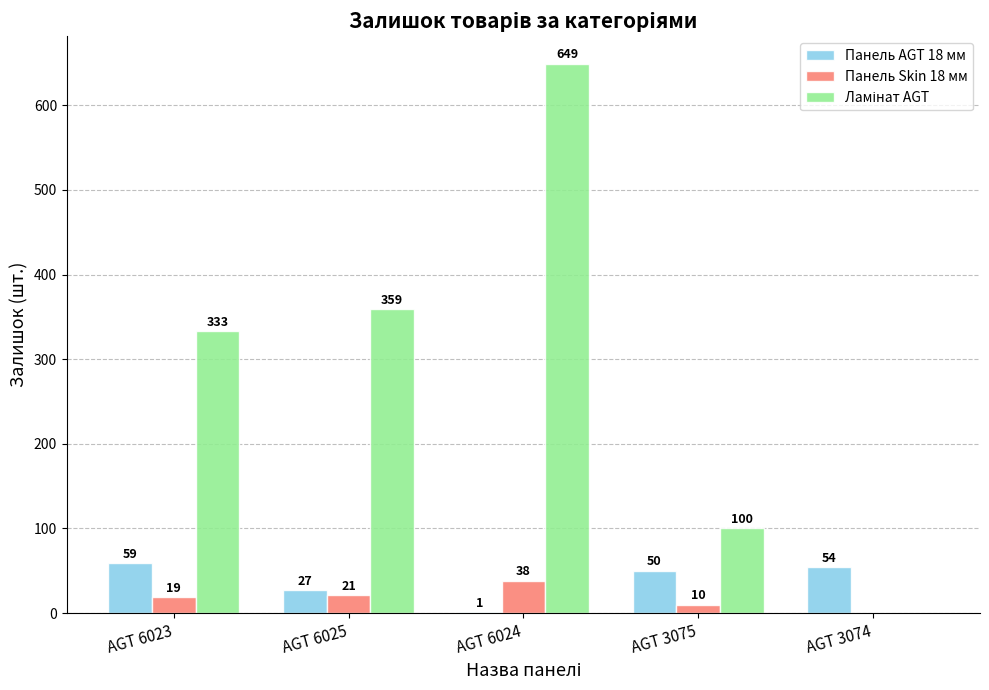

How many categories are shown in the chart?

5